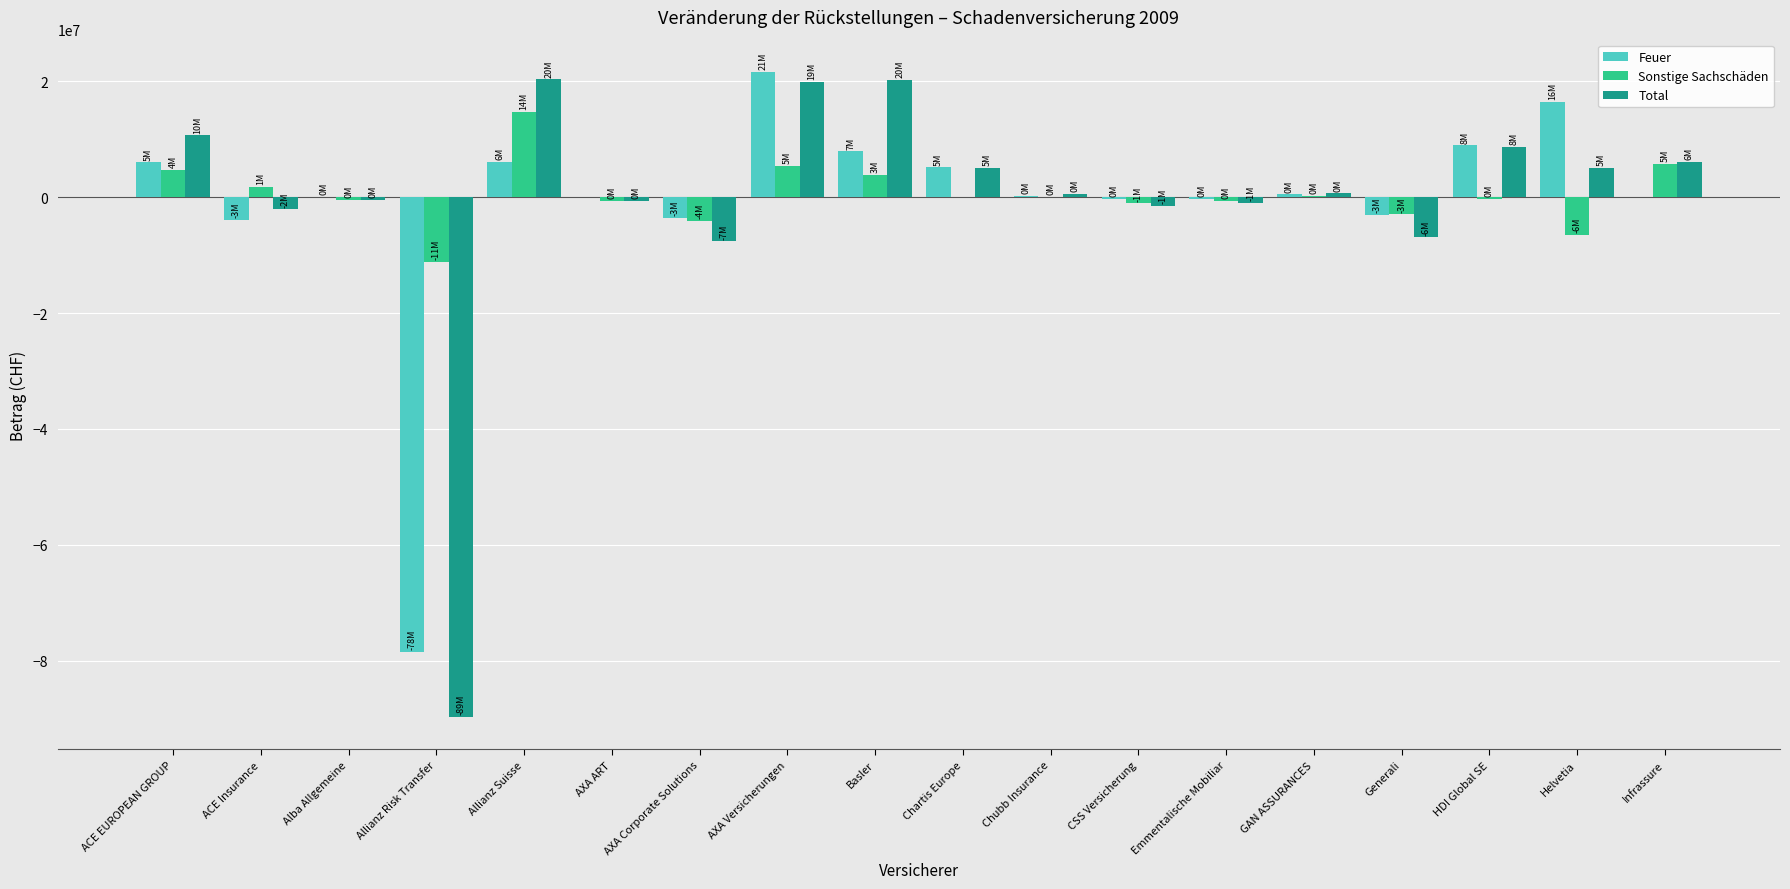

Between Basler and CSS Versicherung, which series saw the biggest shift?

Total